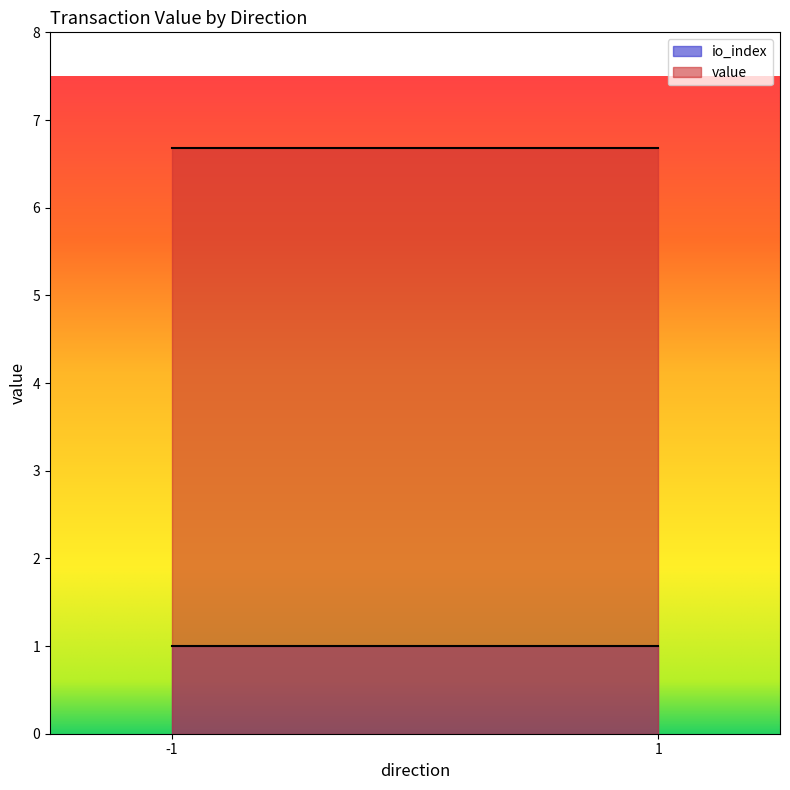

What are all the series names shown in the legend?

io_index, value